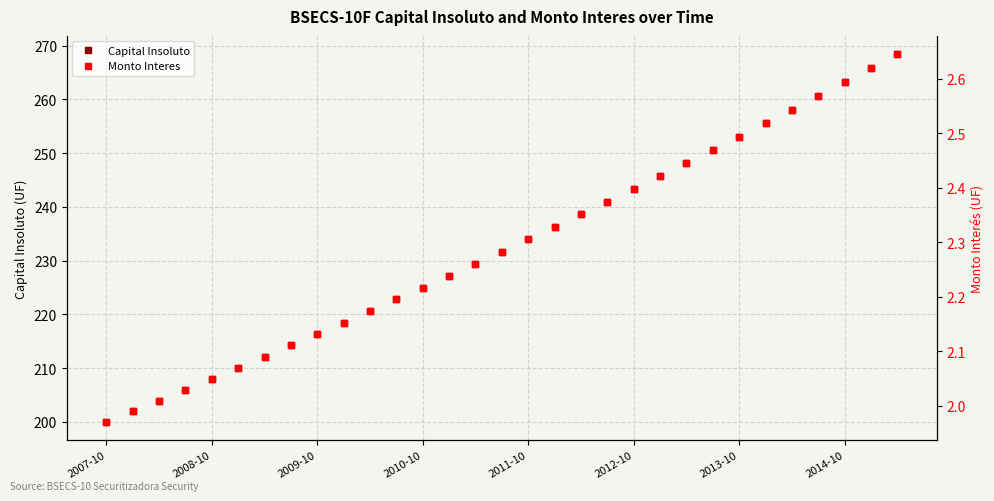

How many values in the Monto Interes series exceed 2?

29